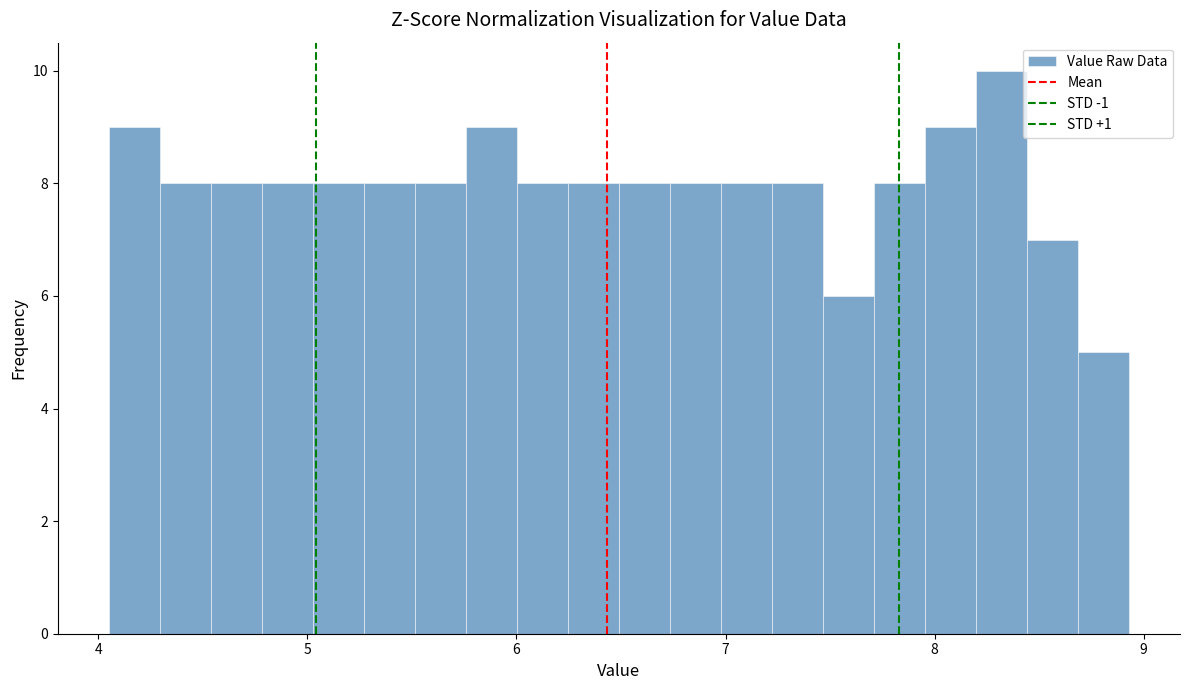

Around what value on the x-axis is the tallest bar? Give the approximate position of its centre, as read against the axis.

8.3